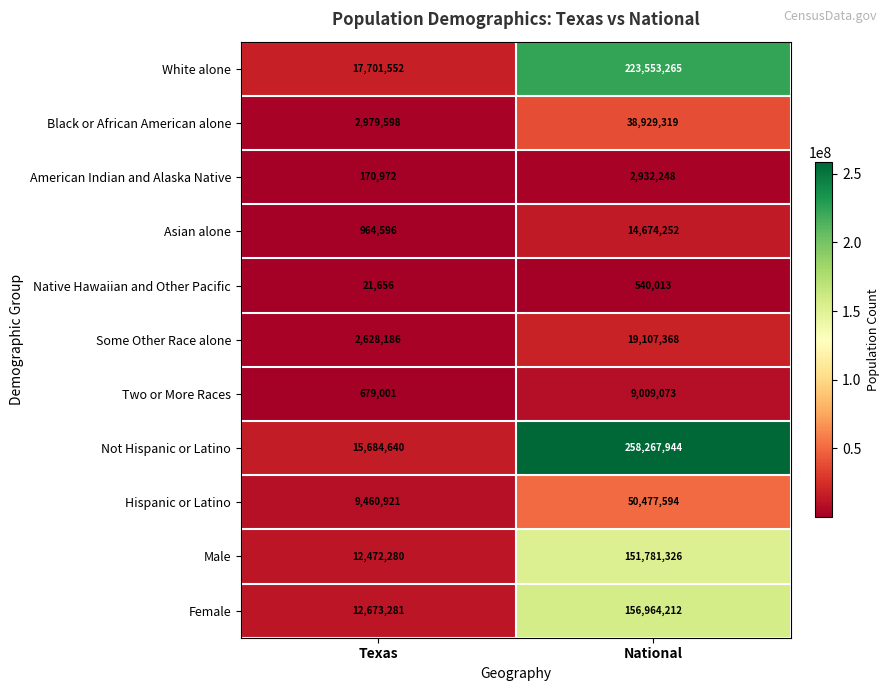

What is the sum of all Male values?

164253606